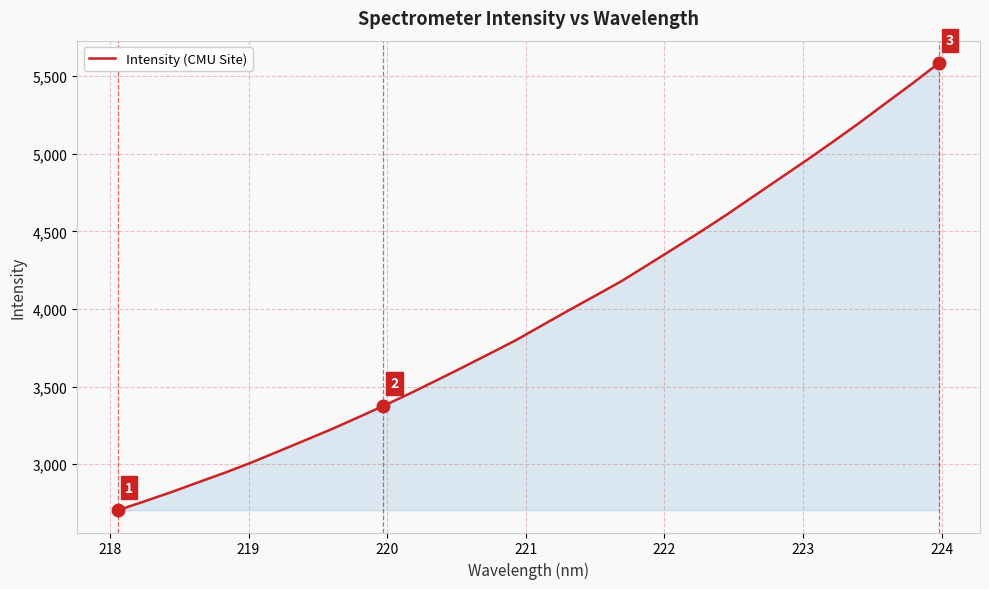

What is the minimum value shown in the chart?

2704.5